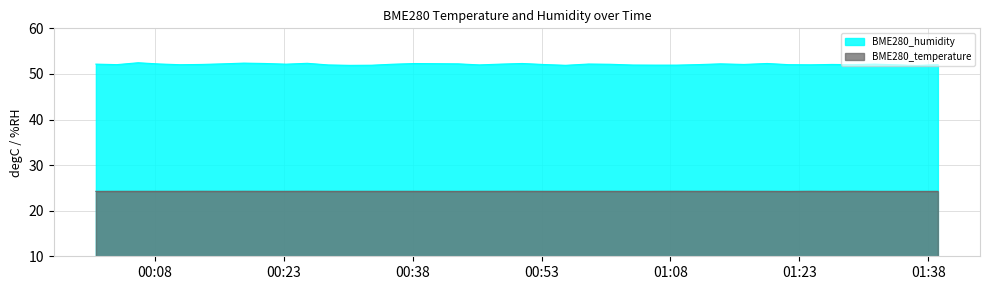

What is the value of the BME280_humidity point at the 38th from the left?

51.9